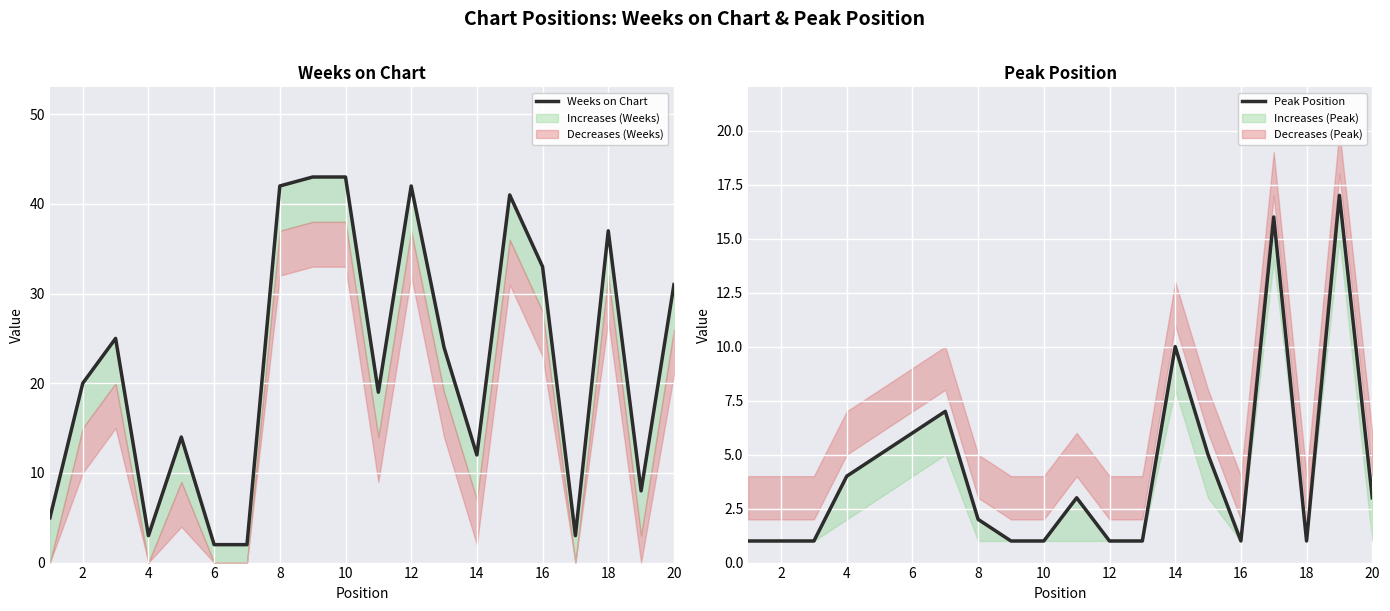

At which label is Weeks on Chart closest to 22?

2